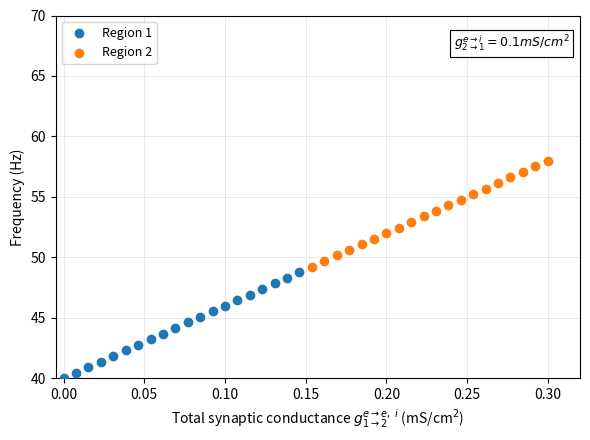

Which series reaches the minimum Y coordinate?

Region 1